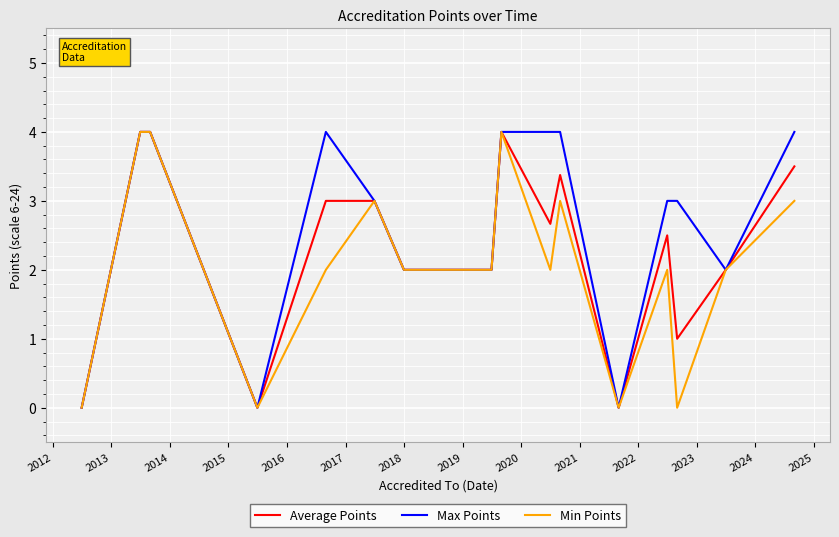

Reading right to left, what are all the values shown in this chart?

Average Points: 3.5	2.0	1.0	2.5	0.0	3.4	2.7	4.0	2.0	2.0	3.0	3.0	0.0	4.0	4.0	0.0
Max Points: 4.0	2.0	3.0	3.0	0.0	4.0	4.0	4.0	2.0	2.0	3.0	4.0	0.0	4.0	4.0	0.0
Min Points: 3.0	2.0	0.0	2.0	0.0	3.0	2.0	4.0	2.0	2.0	3.0	2.0	0.0	4.0	4.0	0.0